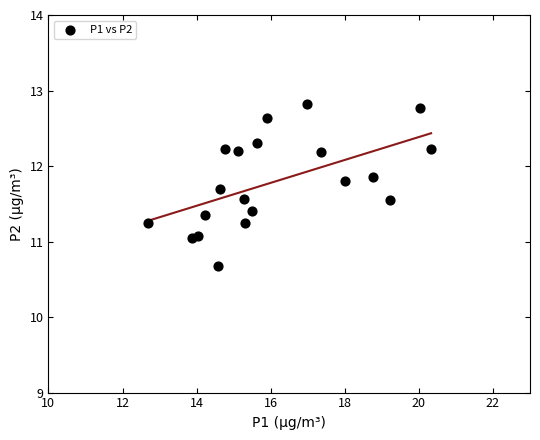

What is the range of Y values (max minus min)?

2.1